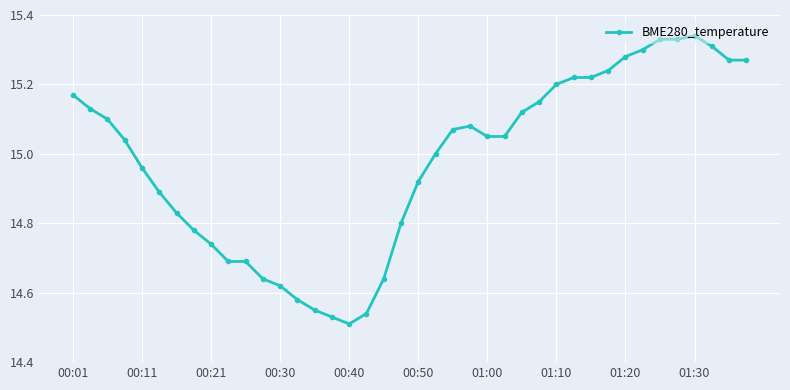

What is the difference between the maximum and minimum values?

0.8